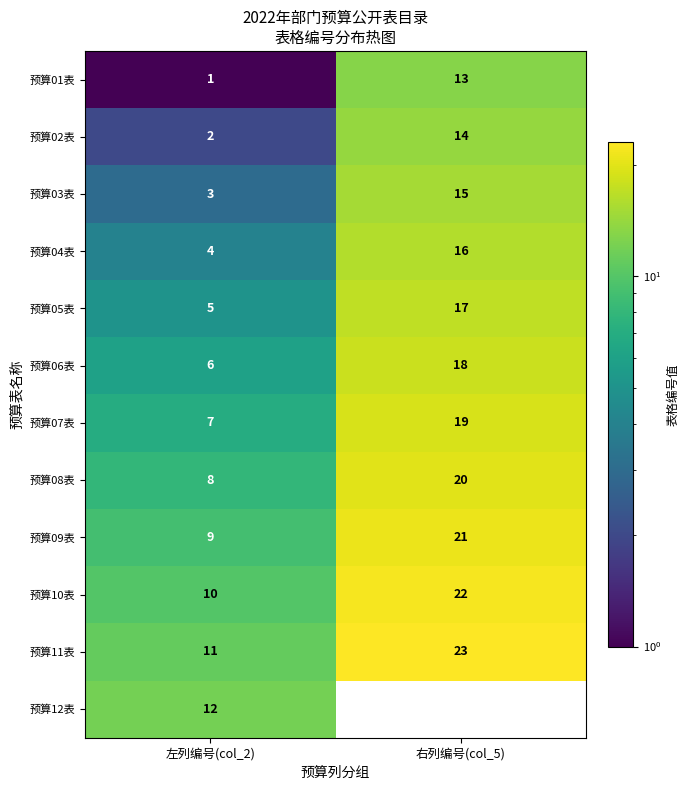

Is it true that 预算09表 equals 9 at 左列编号(col_2)?

True